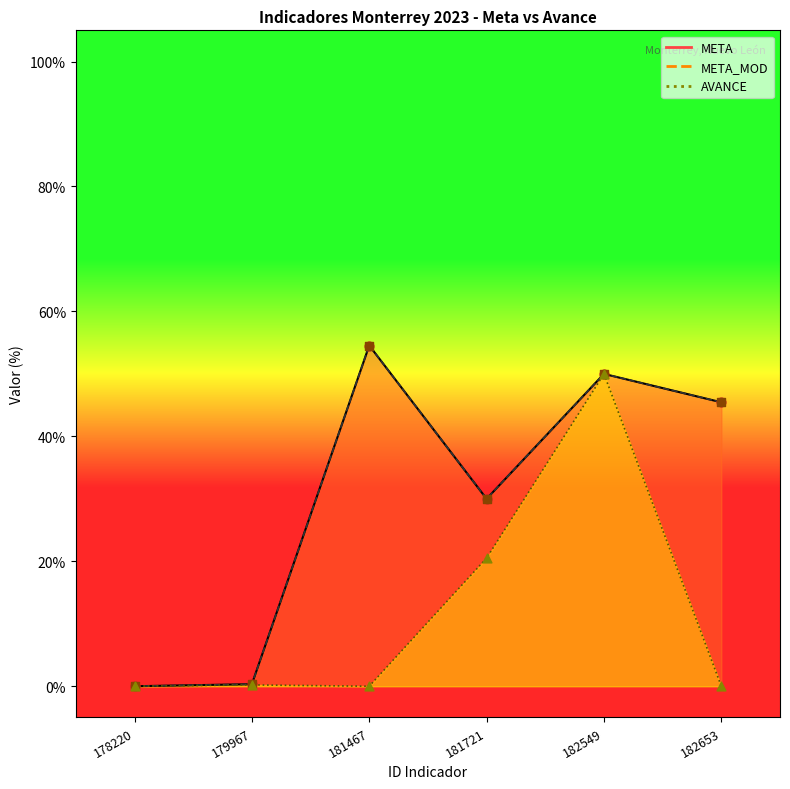

Is the value of META at 181467 greater than the value of META_MOD at 182653?

Yes